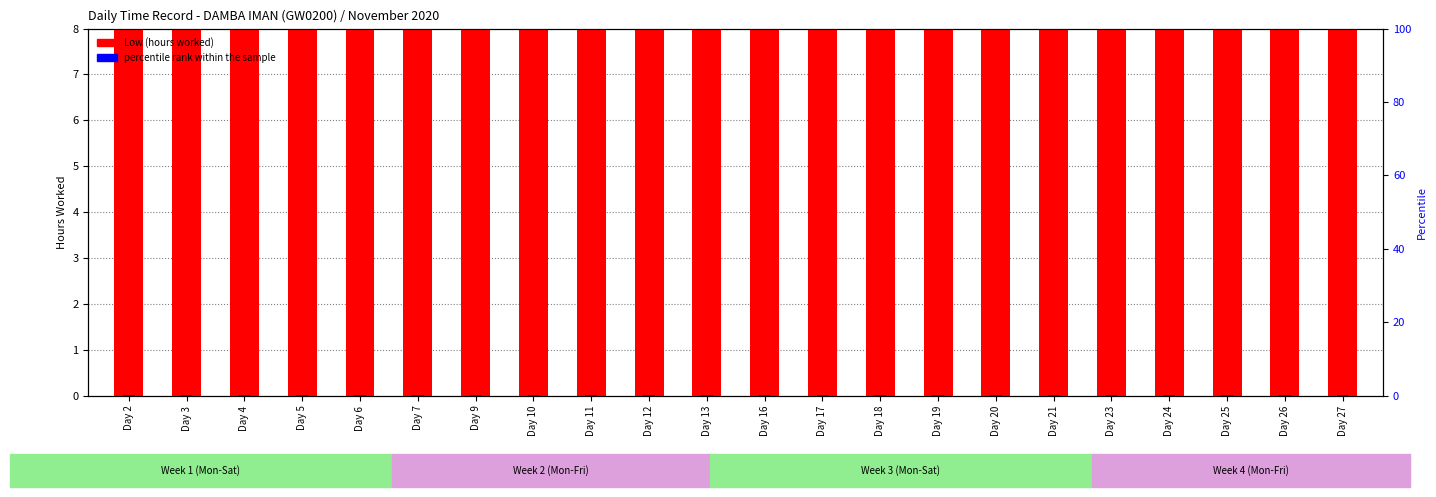

Which label corresponds to the smallest value in the chart?

Day 2